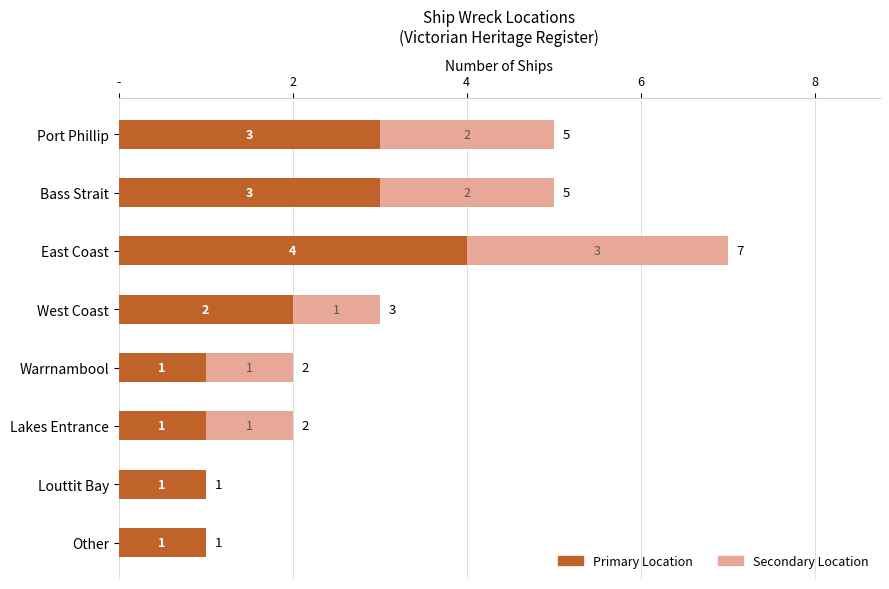

List the series in order of their overall mean, lowest first.

Secondary Location, Primary Location